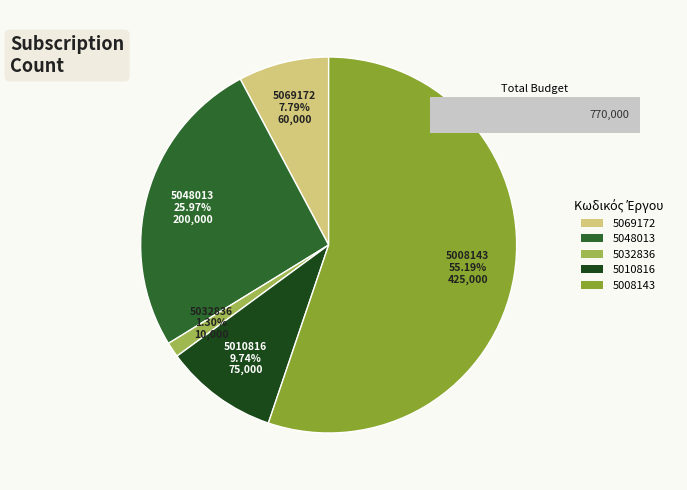

Does 5032836 represent more than half of the total?

No